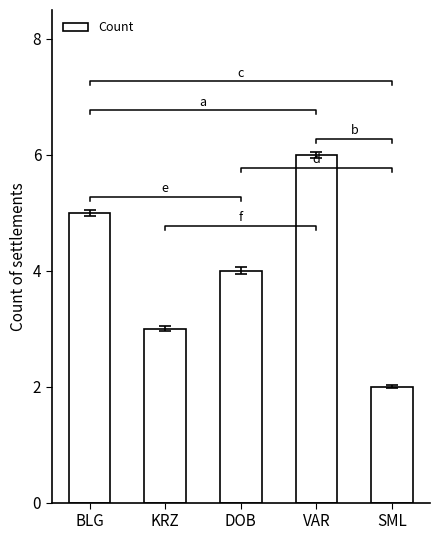

What is the difference between the maximum and minimum values?

4